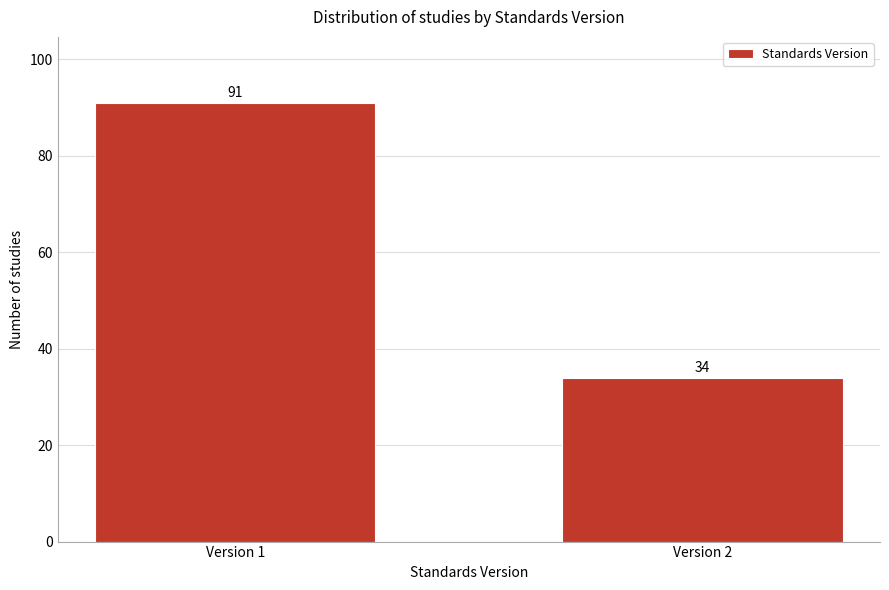

Reading left to right, transcribe all the data shown in this chart.

91	34